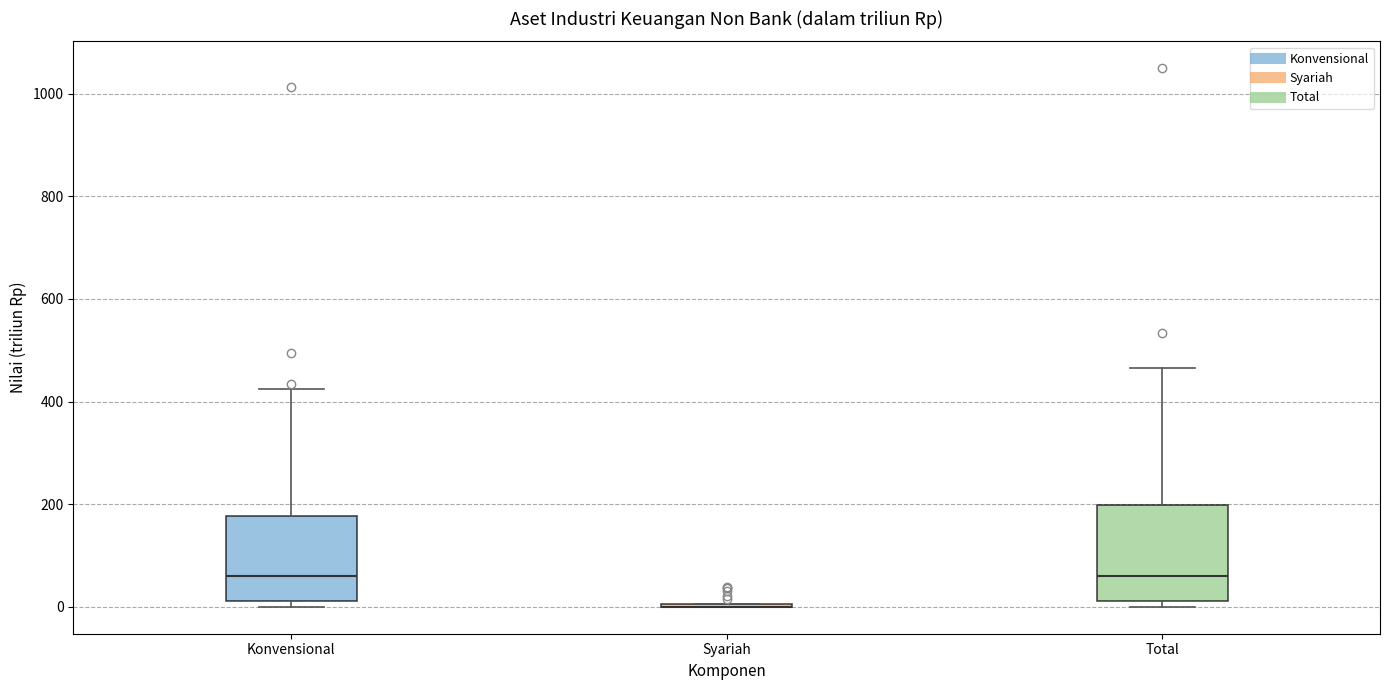

Reading left to right, read every box against the y-axis: the position of its median line, the range the box covers, and the ends of its whiskers. The values are not printed on the chart, so give them approximately, as read against the axis.

Konvensional: median 60, box 20 to 180, whiskers 0 to 420
Syariah: box collapsed to a line at 0, whiskers 0 to 0
Total: median 60, box 20 to 200, whiskers 0 to 460